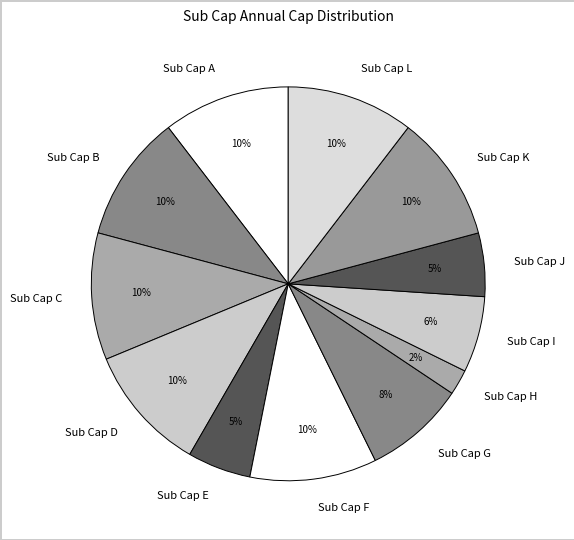

What is the ratio of the value at Sub Cap B to the value at Sub Cap D?

1.0